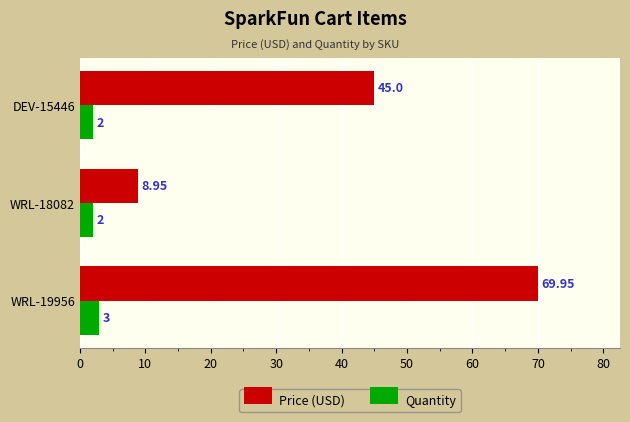

At which label is Price (USD) closest to 39?

DEV-15446